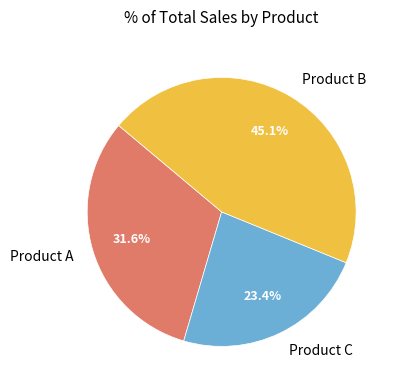

Is there any slice that represents more than half of the pie?

No